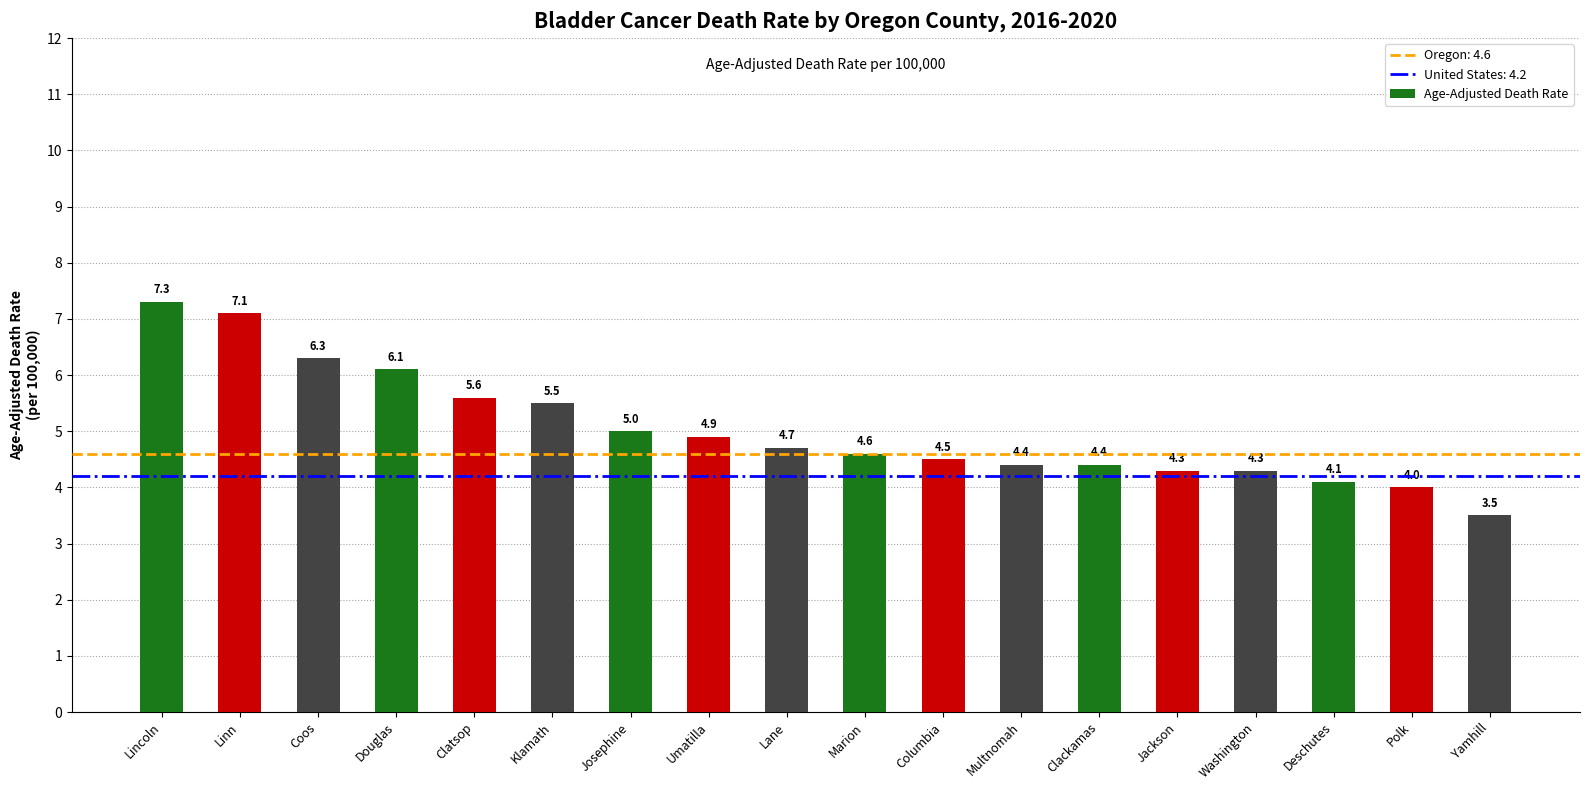

What is the value of the 12th bar from the left?

4.4